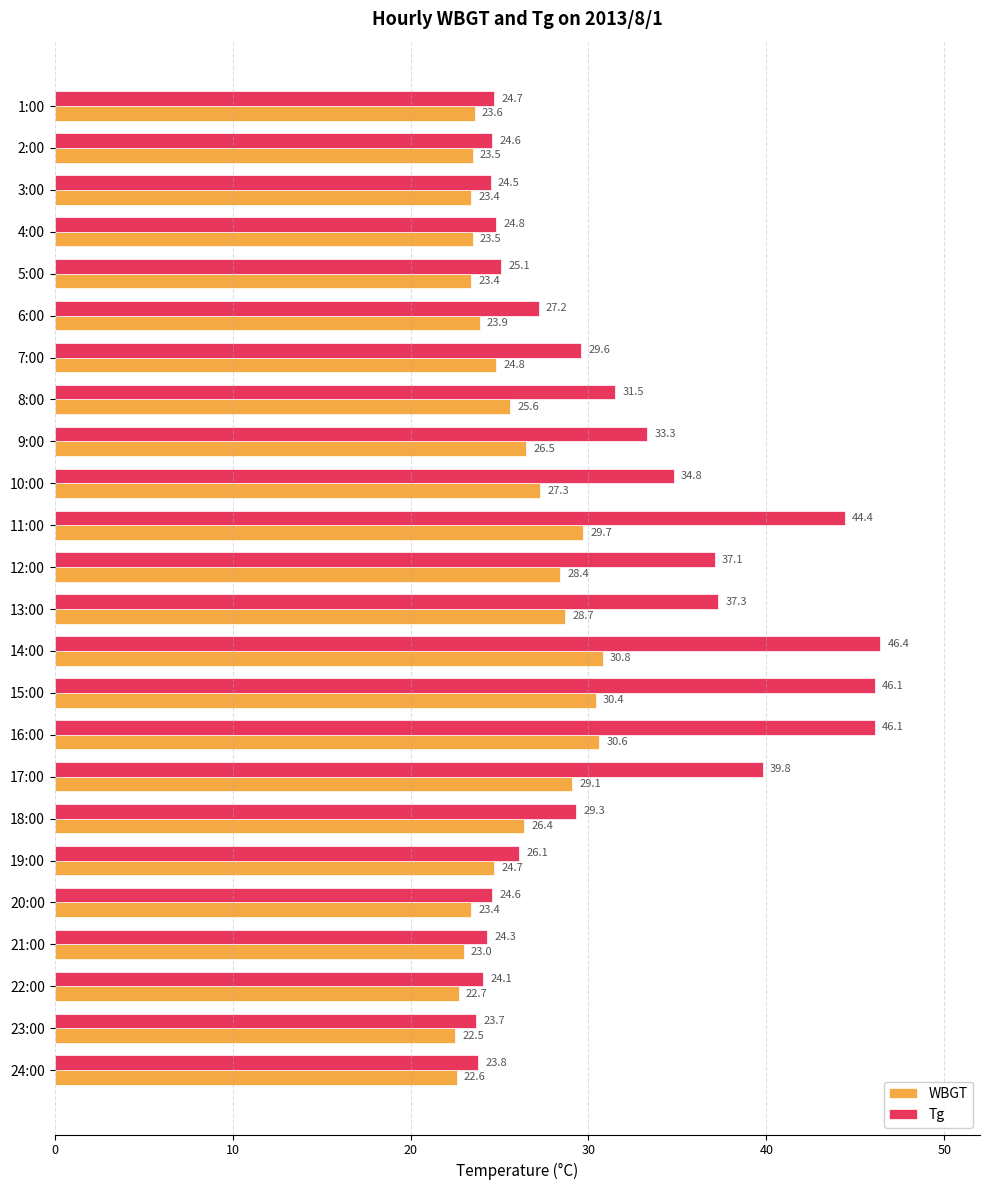

What is the difference between the WBGT values at 16:00 and 21:00?

7.6